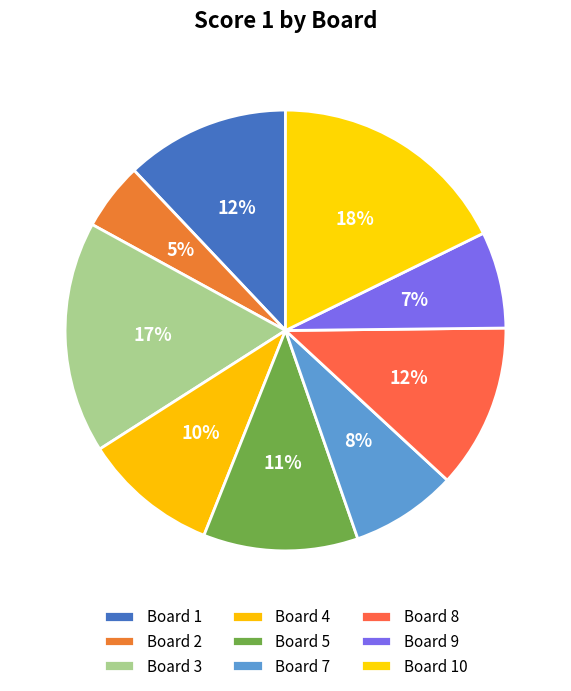

Approximately how many times larger is the value at Board 9 compared to Board 2?

1.4